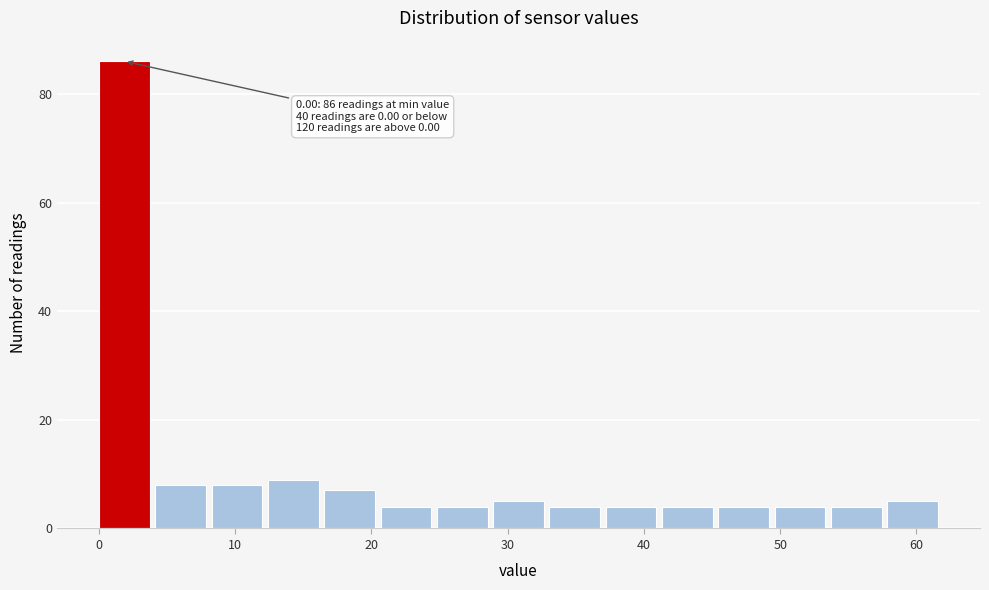

Over which range of the x-axis is the bar tallest?

0 to 4